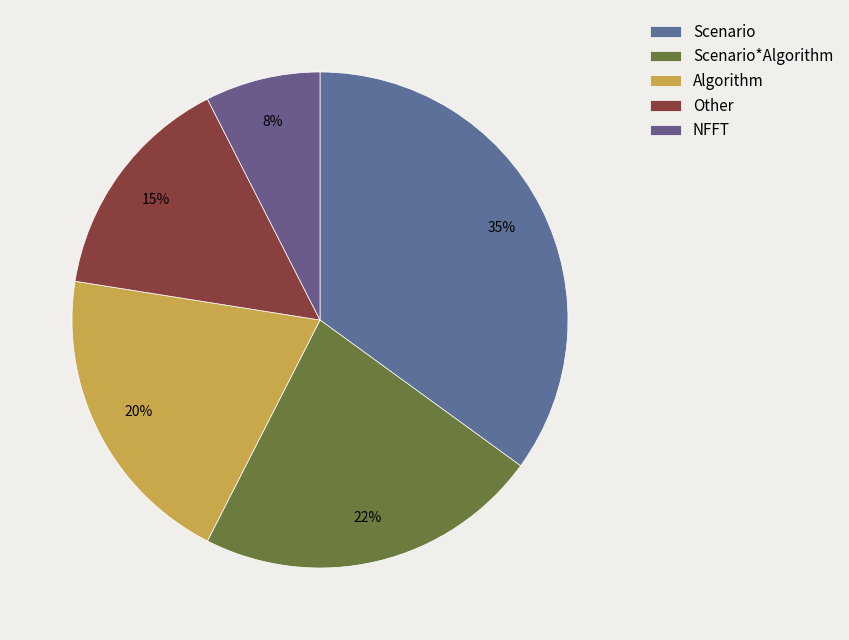

Which category has the biggest portion of the pie?

Scenario